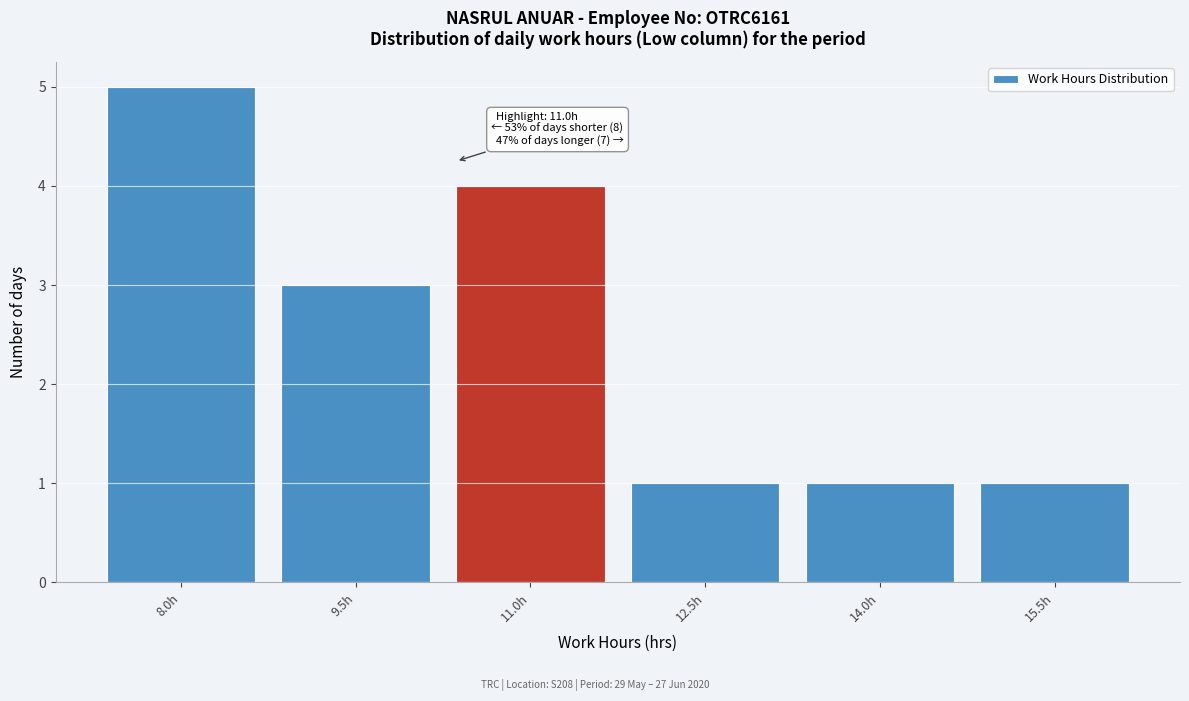

Reading right to left, transcribe all the data shown in this chart.

1	1	1	4	3	5